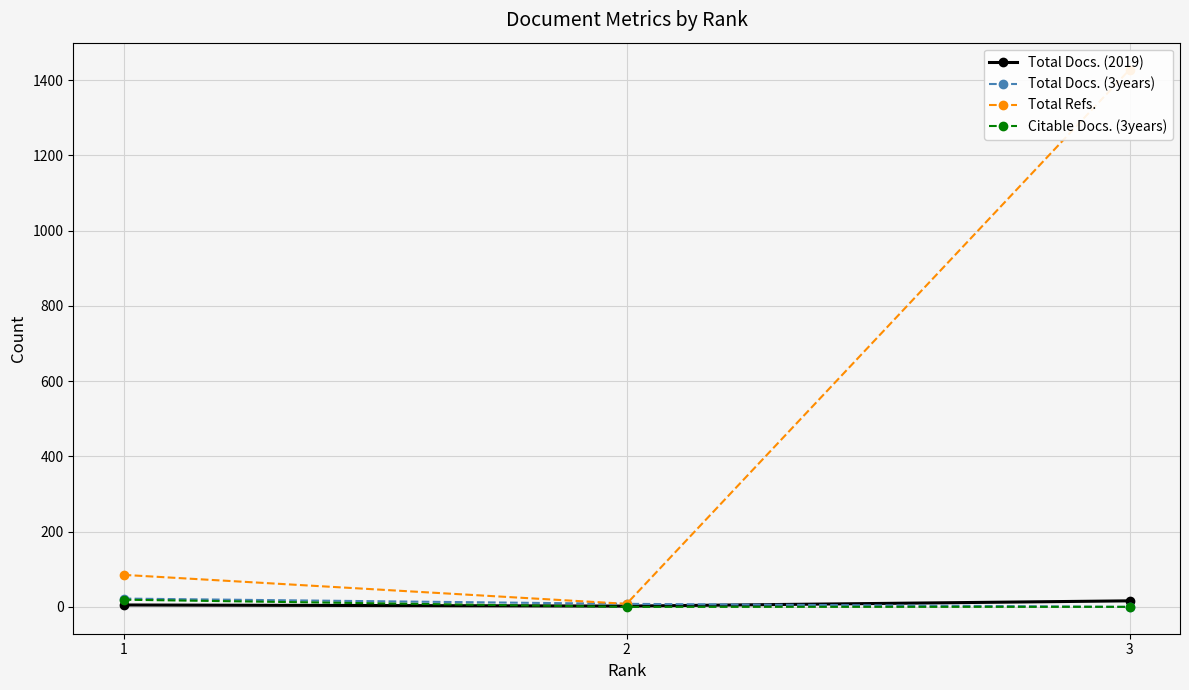

What are all the series names shown in the legend?

Total Docs. (2019), Total Docs. (3years), Total Refs., Citable Docs. (3years)